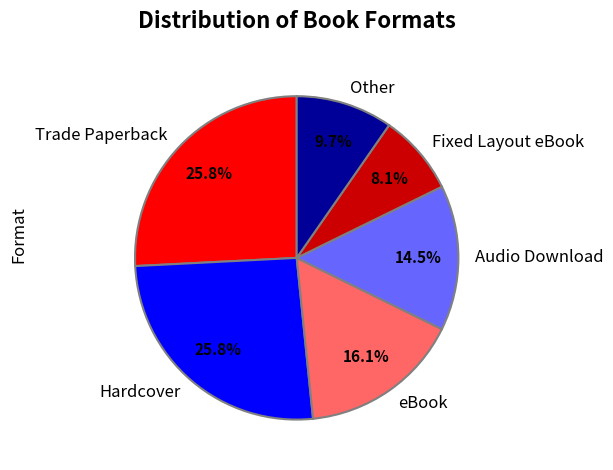

How many segments does this pie chart have?

6